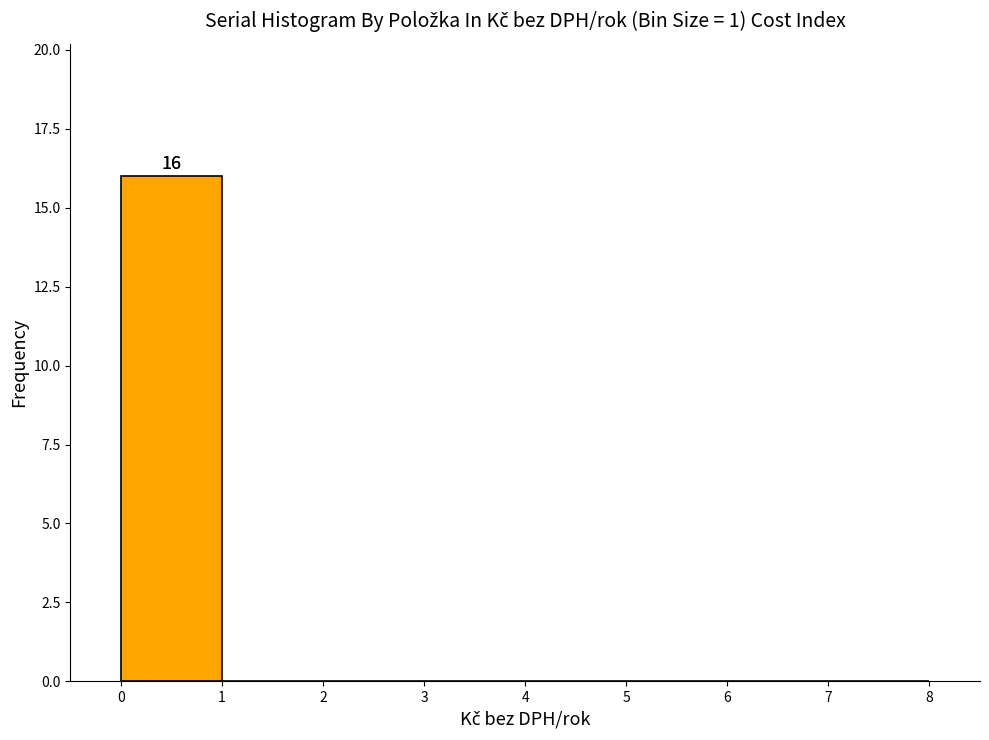

Over which range of the x-axis is the bar tallest?

0 to 1